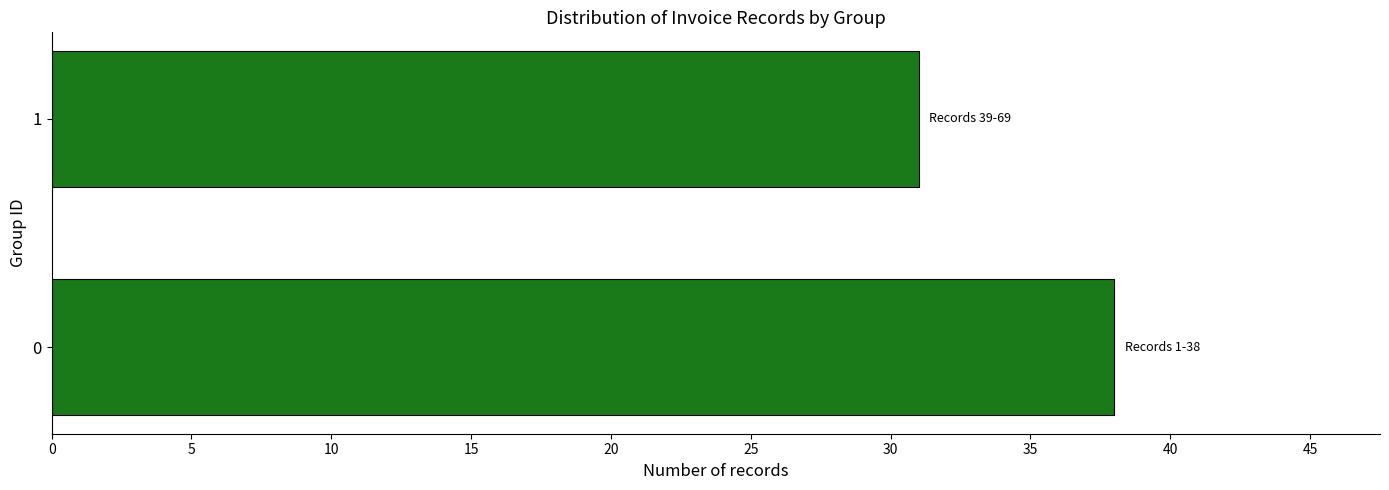

What is the sum of all values?

69